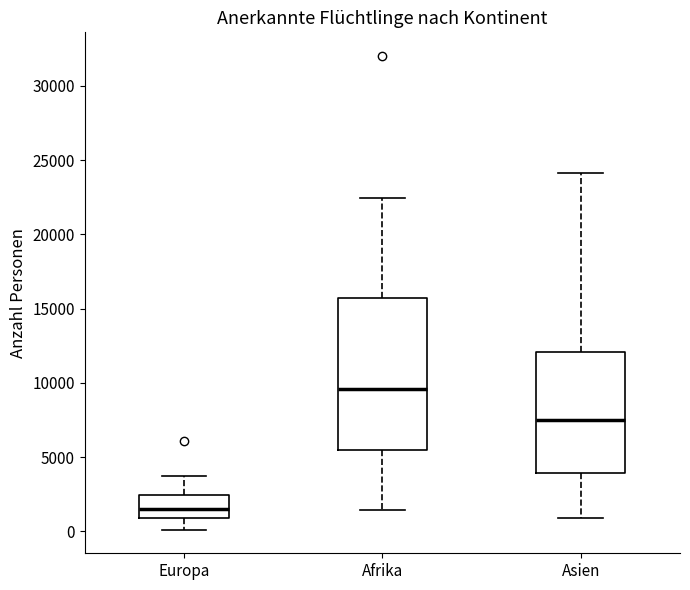

Reading left to right, transcribe this box plot: for each box, give where its median line is, the range the box spans, and where its two whiskers end, as read against the y-axis. The values are not printed on the chart, so give them approximately, as read against the axis.

Europa: median 1500, box 1000 to 2500, whiskers 0 to 3500
Afrika: median 9500, box 5500 to 15500, whiskers 1500 to 22500
Asien: median 7500, box 4000 to 12000, whiskers 1000 to 24000